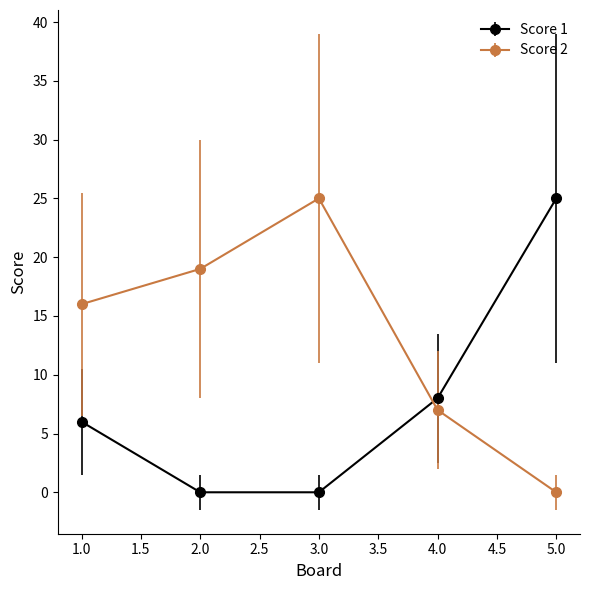

True or false: Score 1 and Score 2 intersect in this chart.

True